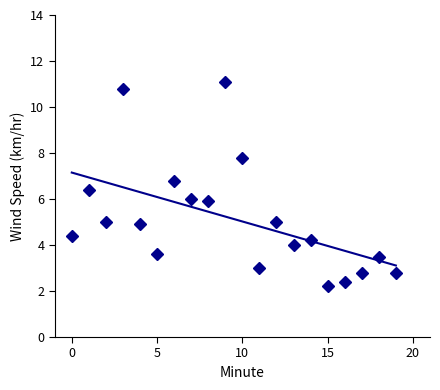

At which category does the chart reach its peak across all series?

9